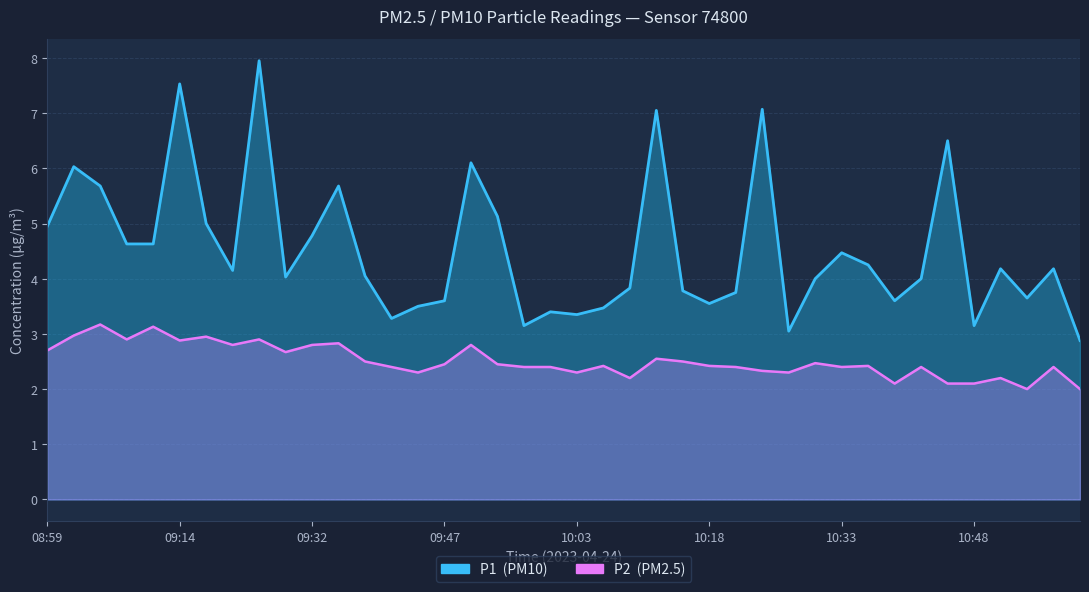

How many data points does each series have?

40